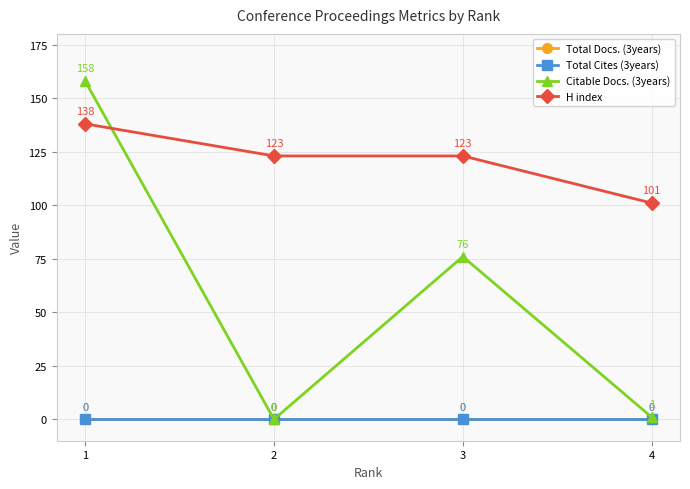

Which series has the largest total across all categories?

H index